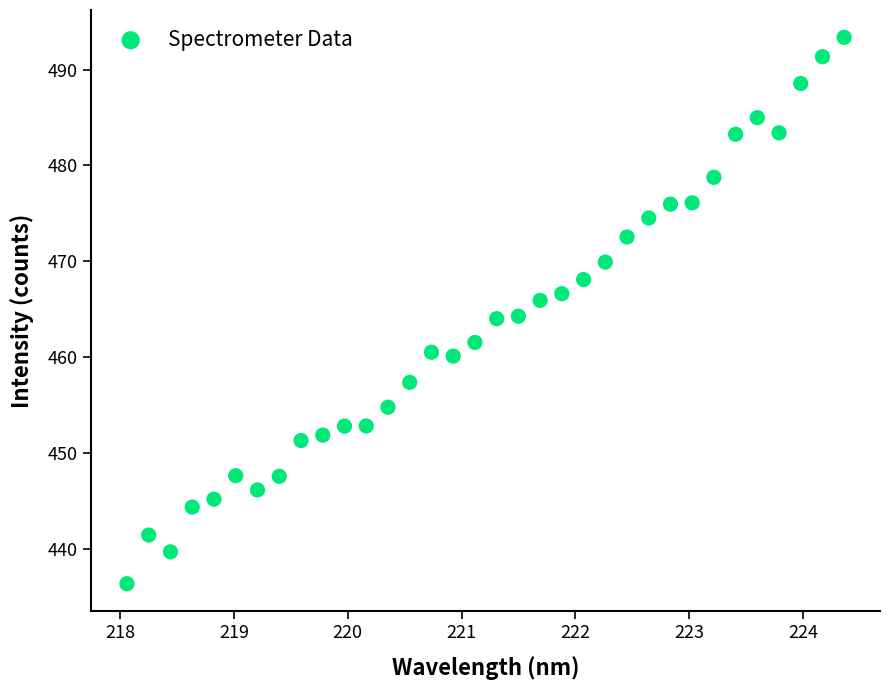

What is the range of X values (max minus min)?

6.3